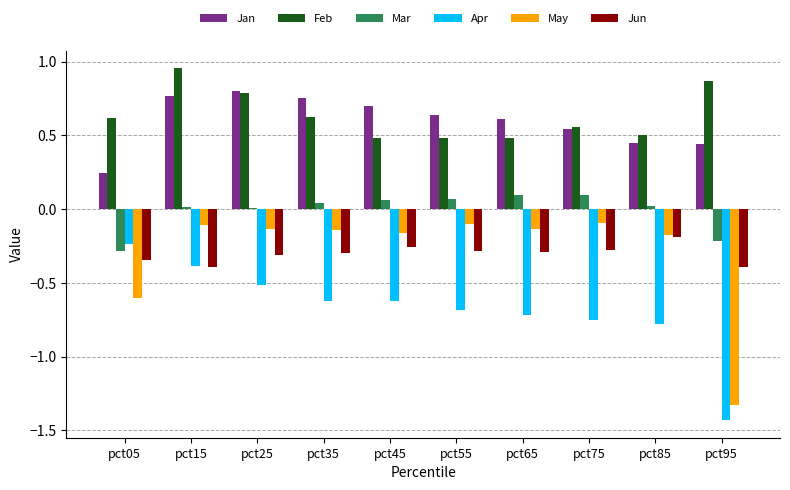

Does the chart contain stacked bars?

No